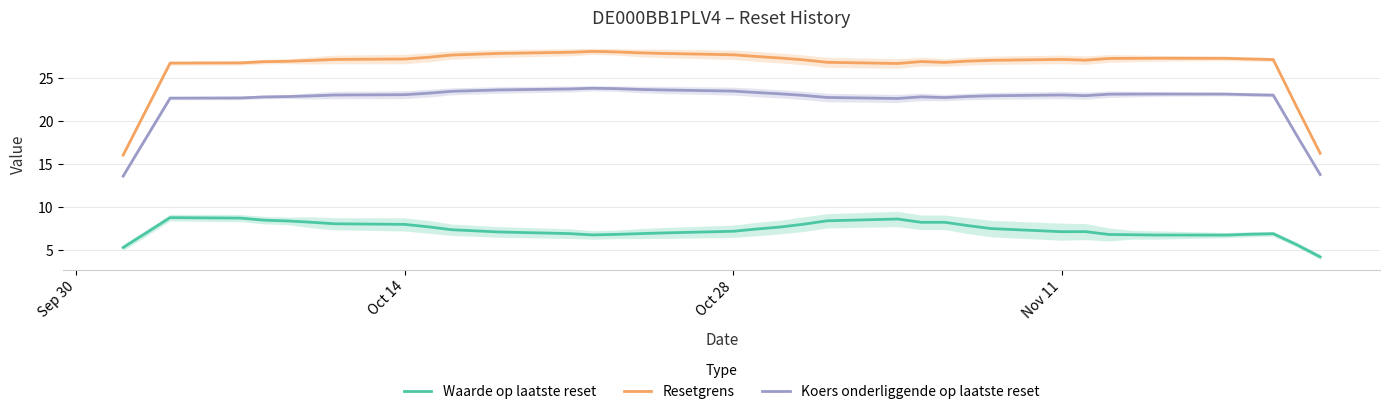

How many lines are shown in the chart?

3